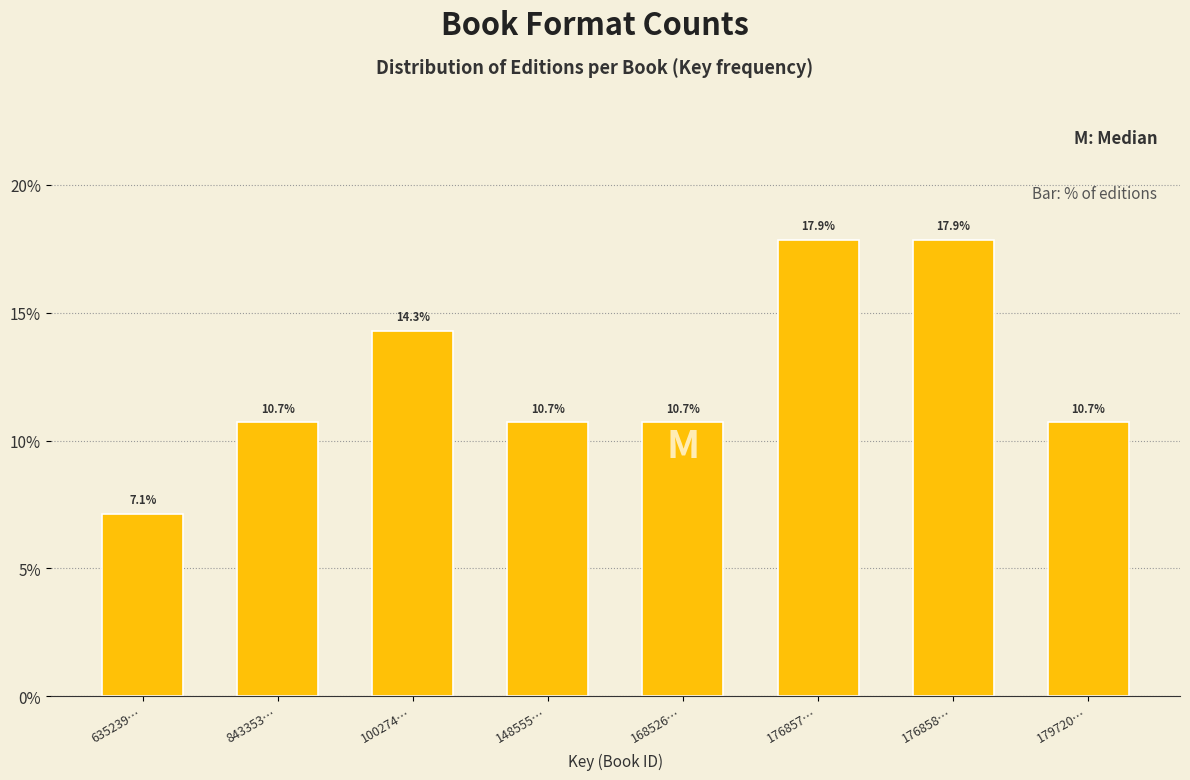

Reading left to right, extract all data points from this chart.

635239…=7.1	843353…=10.7	100274…=14.3	148555…=10.7	168526…=10.7	176857…=17.9	176858…=17.9	179720…=10.7